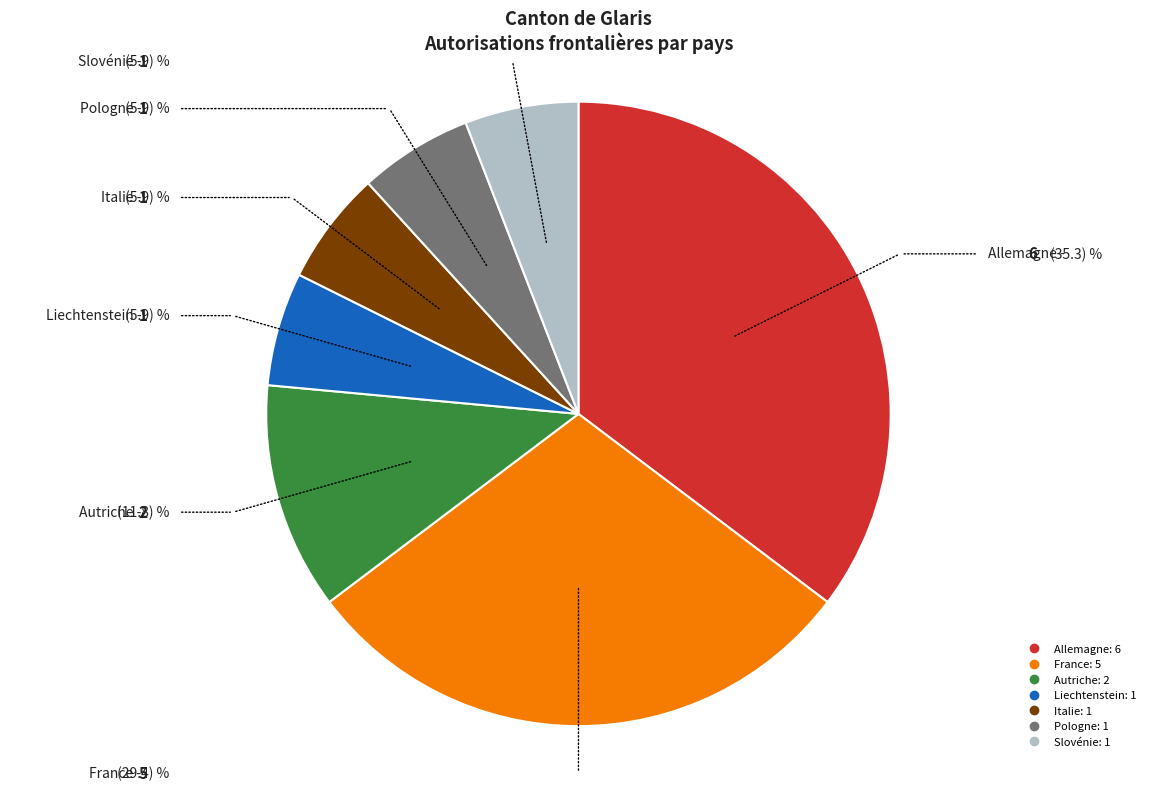

Is it true that Autriche is 12% of the pie?

True